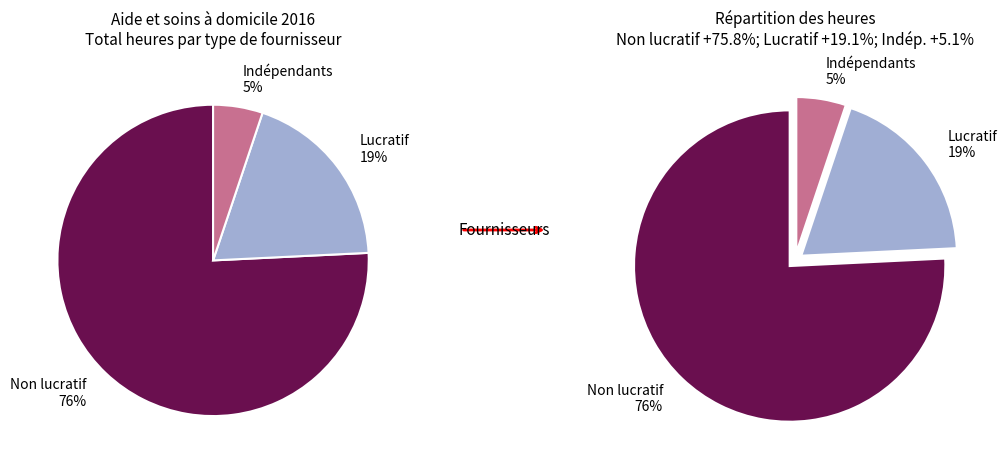

Does Infirmiers/ères indépendants represent more than half of the total?

No